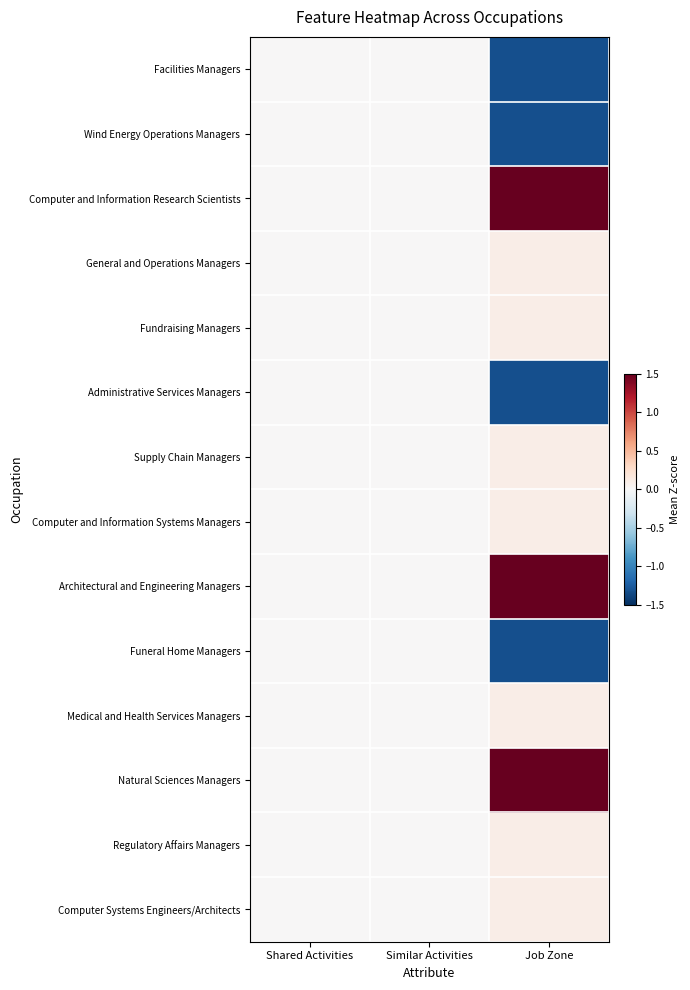

Reading right to left, list all the values displayed in this chart.

Facilities Managers: Job Zone=-1.3	Similar Activities=0.0	Shared Activities=0.0
Wind Energy Operations Managers: Job Zone=-1.3	Similar Activities=0.0	Shared Activities=0.0
Computer and Information Research Scientists: Job Zone=1.5	Similar Activities=0.0	Shared Activities=0.0
General and Operations Managers: Job Zone=0.1	Similar Activities=0.0	Shared Activities=0.0
Fundraising Managers: Job Zone=0.1	Similar Activities=0.0	Shared Activities=0.0
Administrative Services Managers: Job Zone=-1.3	Similar Activities=0.0	Shared Activities=0.0
Supply Chain Managers: Job Zone=0.1	Similar Activities=0.0	Shared Activities=0.0
Computer and Information Systems Managers: Job Zone=0.1	Similar Activities=0.0	Shared Activities=0.0
Architectural and Engineering Managers: Job Zone=1.5	Similar Activities=0.0	Shared Activities=0.0
Funeral Home Managers: Job Zone=-1.3	Similar Activities=0.0	Shared Activities=0.0
Medical and Health Services Managers: Job Zone=0.1	Similar Activities=0.0	Shared Activities=0.0
Natural Sciences Managers: Job Zone=1.5	Similar Activities=0.0	Shared Activities=0.0
Regulatory Affairs Managers: Job Zone=0.1	Similar Activities=0.0	Shared Activities=0.0
Computer Systems Engineers/Architects: Job Zone=0.1	Similar Activities=0.0	Shared Activities=0.0